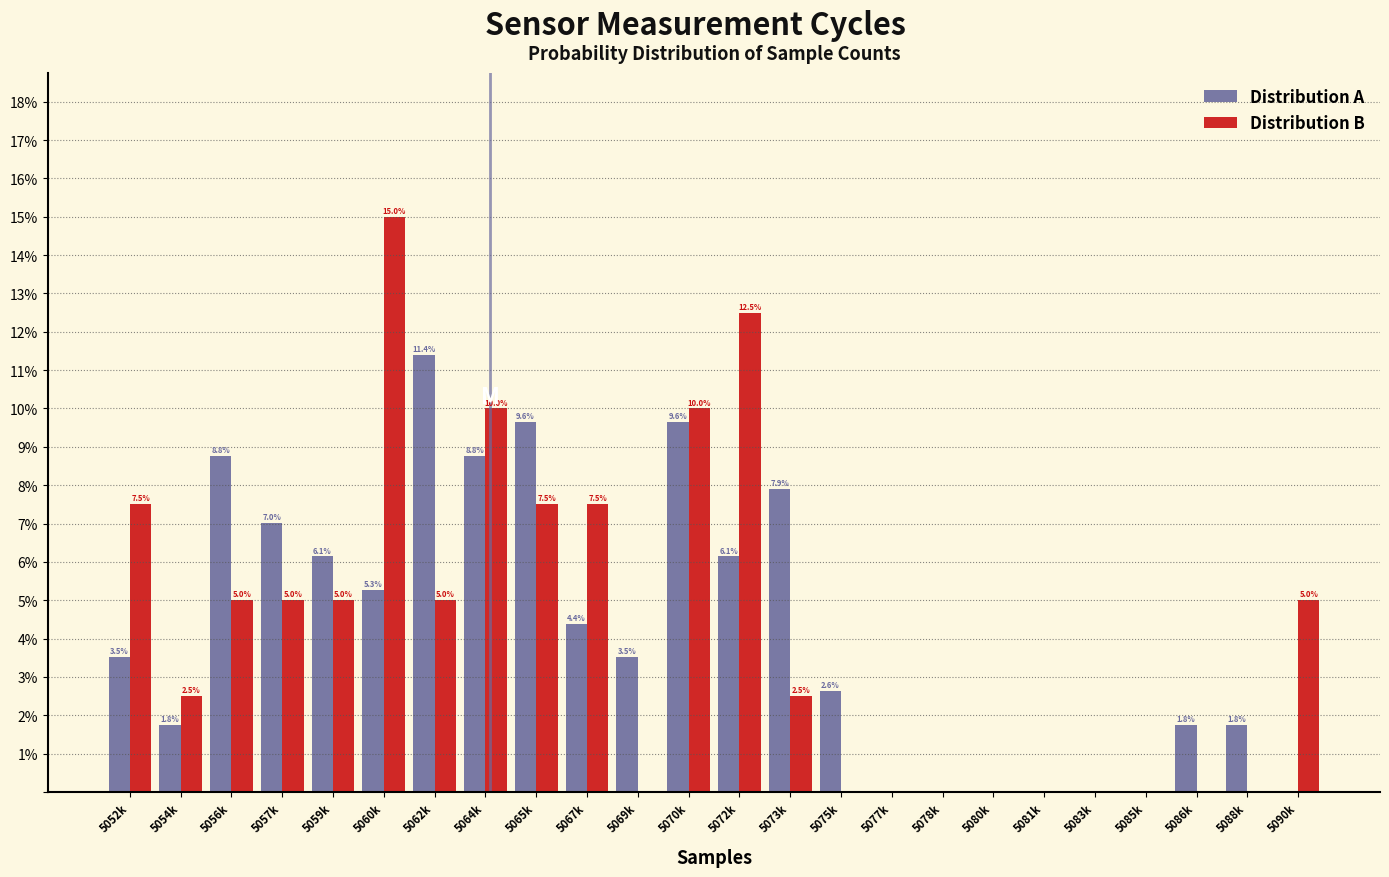

Reading left to right, transcribe all the data shown in this chart.

Distribution A: 5052k=3.5	5054k=1.8	5056k=8.8	5057k=7.0	5059k=6.1	5060k=5.3	5062k=11.4	5064k=8.8	5065k=9.6	5067k=4.4	5069k=3.5	5070k=9.6	5072k=6.1	5073k=7.9	5075k=2.6	5077k=0.0	5078k=0.0	5080k=0.0	5081k=0.0	5083k=0.0	5085k=0.0	5086k=1.8	5088k=1.8	5090k=0.0
Distribution B: 5052k=7.5	5054k=2.5	5056k=5.0	5057k=5.0	5059k=5.0	5060k=15.0	5062k=5.0	5064k=10.0	5065k=7.5	5067k=7.5	5069k=0.0	5070k=10.0	5072k=12.5	5073k=2.5	5075k=0.0	5077k=0.0	5078k=0.0	5080k=0.0	5081k=0.0	5083k=0.0	5085k=0.0	5086k=0.0	5088k=0.0	5090k=5.0